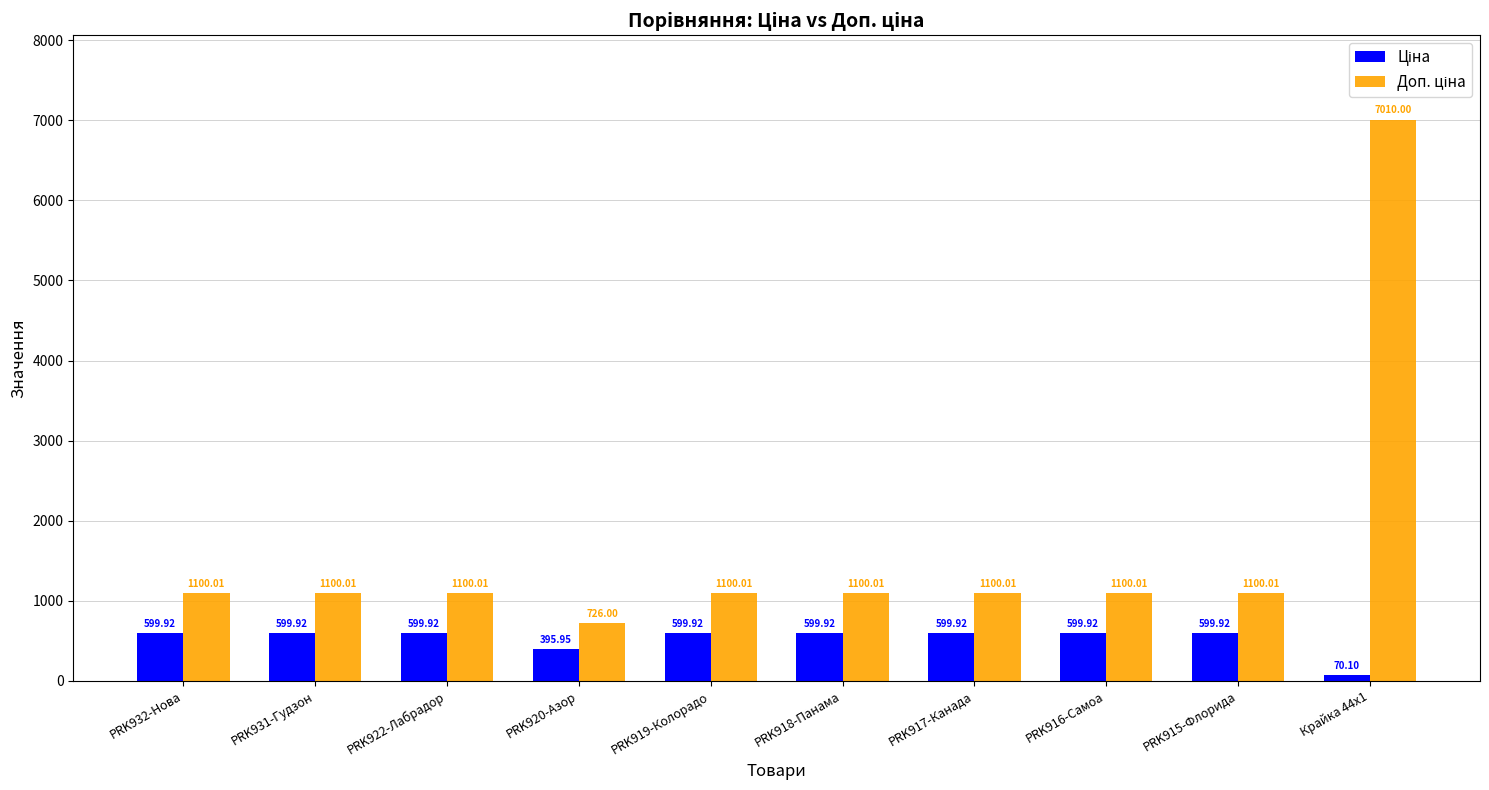

At which category is the sum across all series the highest?

Крайка 44x1